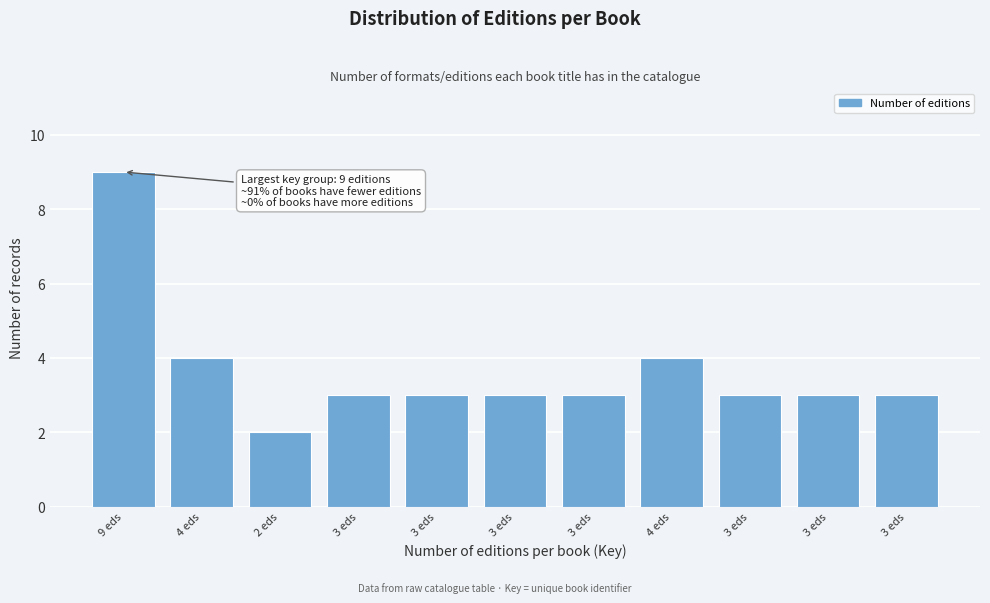

Are the bars horizontal?

No